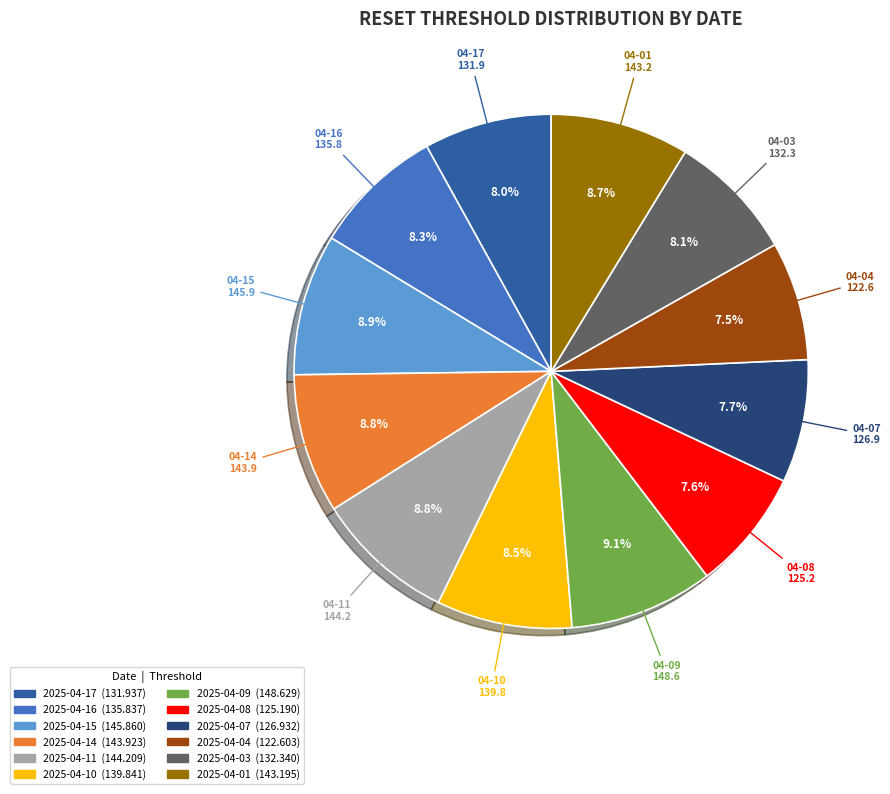

True or false: 2025-04-11 accounts for 9% of the total.

True